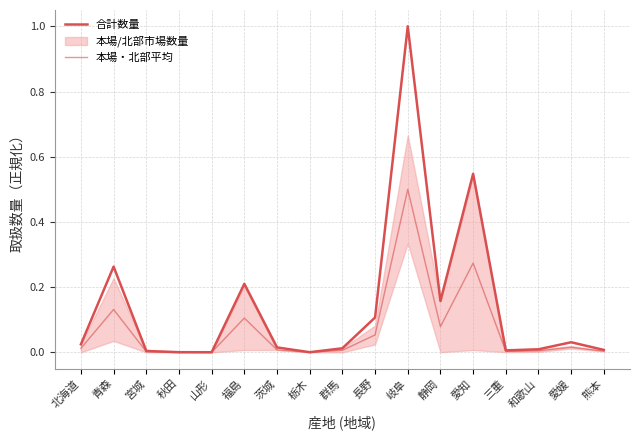

Reading right to left, transcribe all the data shown in this chart.

合計数量: 熊本=0.0	愛媛=0.0	和歌山=0.0	三重=0.0	愛知=0.5	静岡=0.2	岐阜=1.0	長野=0.1	群馬=0.0	栃木=0.0	茨城=0.0	福島=0.2	山形=0.0	秋田=0.0	宮城=0.0	青森=0.3	北海道=0.0
本場・北部平均: 熊本=0.0	愛媛=0.0	和歌山=0.0	三重=0.0	愛知=0.3	静岡=0.1	岐阜=0.5	長野=0.1	群馬=0.0	栃木=0.0	茨城=0.0	福島=0.1	山形=0.0	秋田=0.0	宮城=0.0	青森=0.1	北海道=0.0